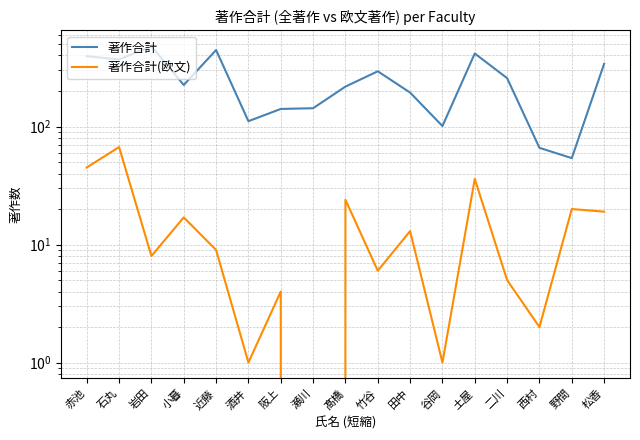

Where is the first local maximum for 著作合計(欧文)?

石丸